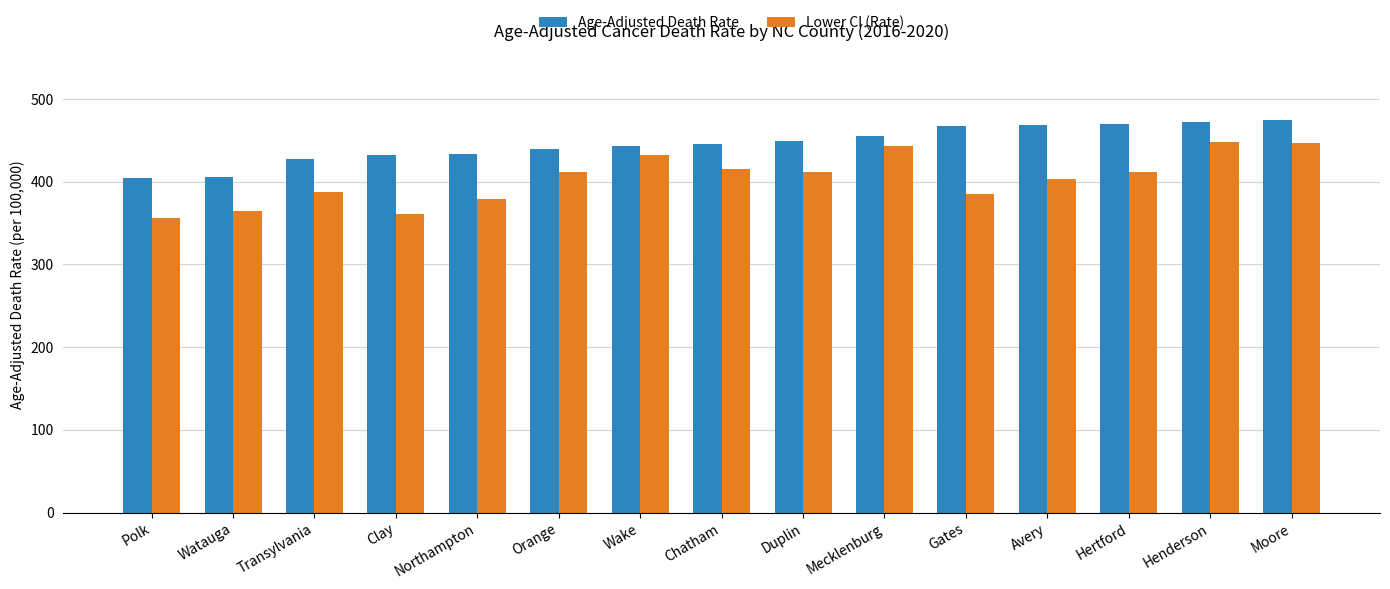

What is the maximum value for Age-Adjusted Death Rate?

474.0